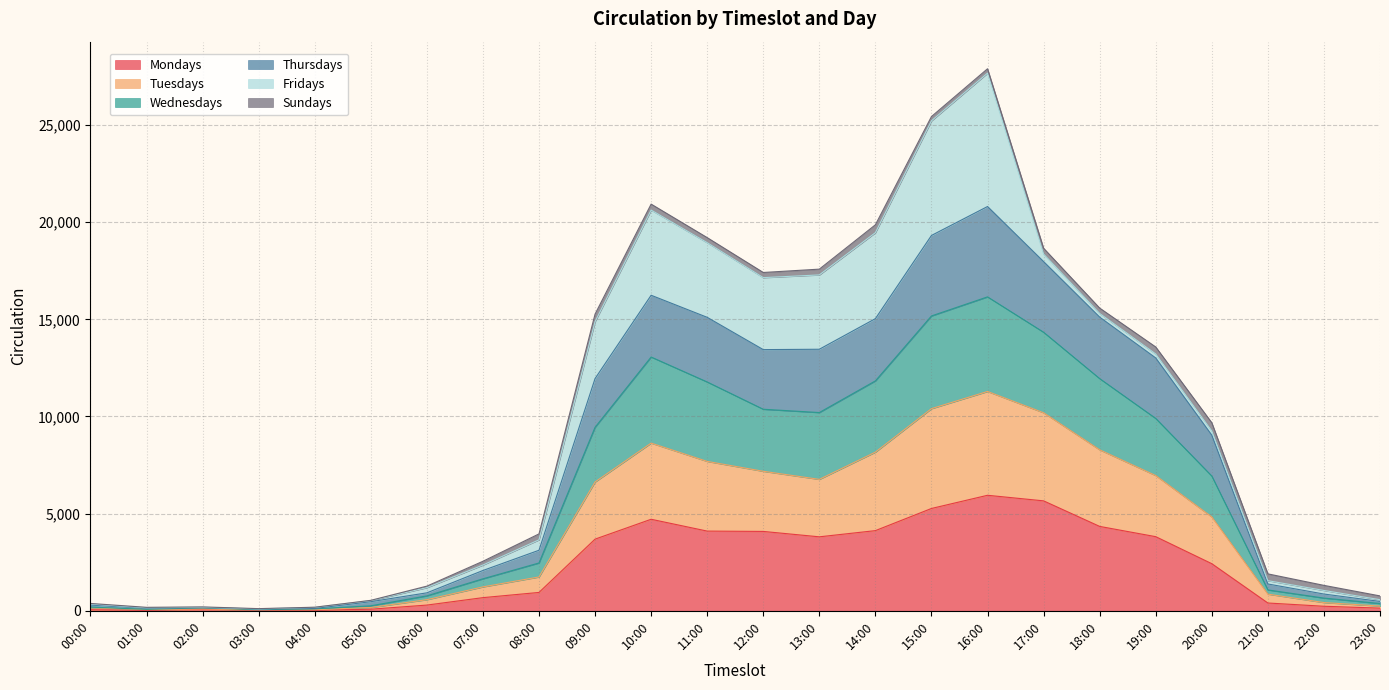

Is it true that Mondays equals 294 at 06:00?

True